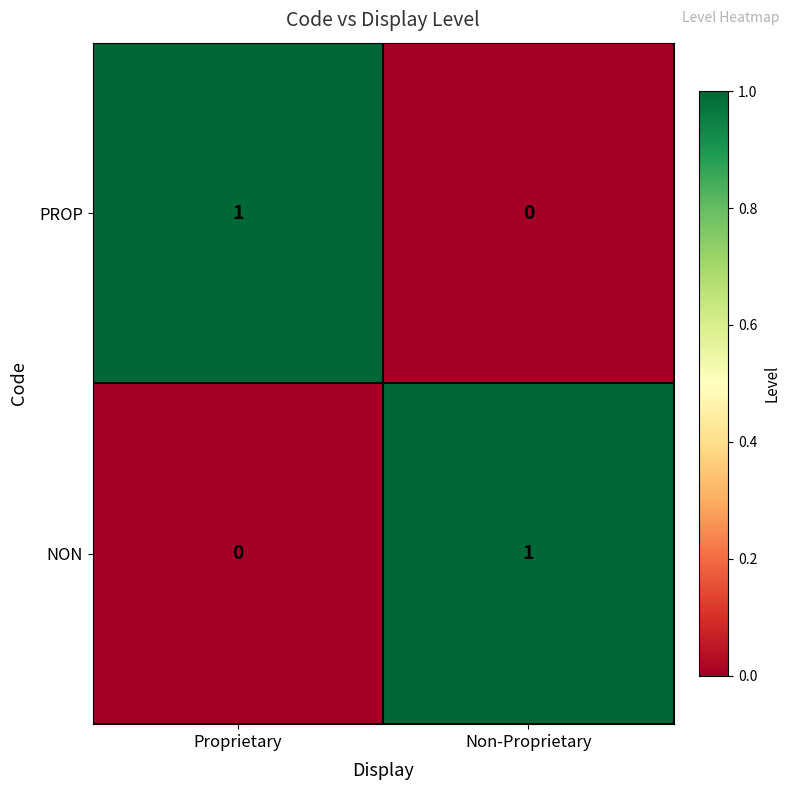

Count the number of data series in this chart.

2